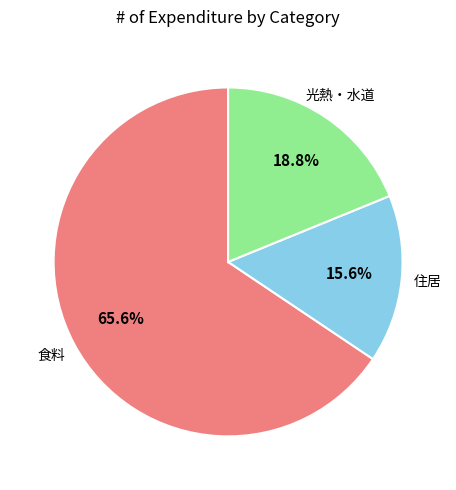

Does any single category account for the majority?

Yes